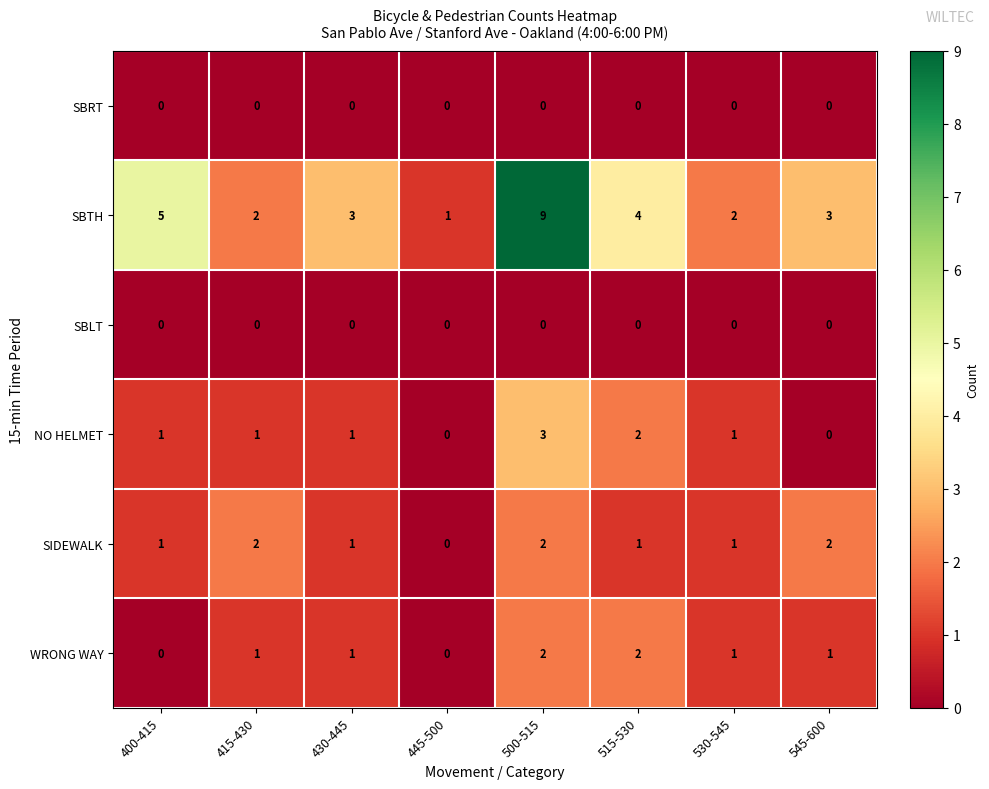

Is it true that NO HELMET equals 0 at 400-415?

False